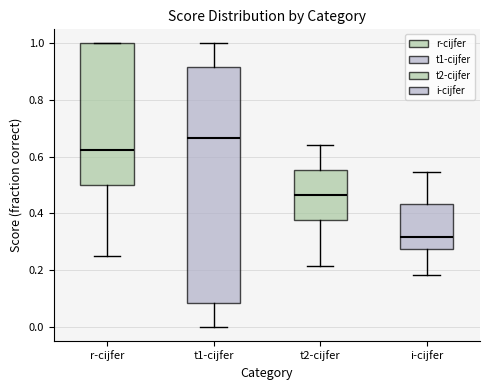

Which box is the tallest, from its lower edge to its upper edge?

t1-cijfer